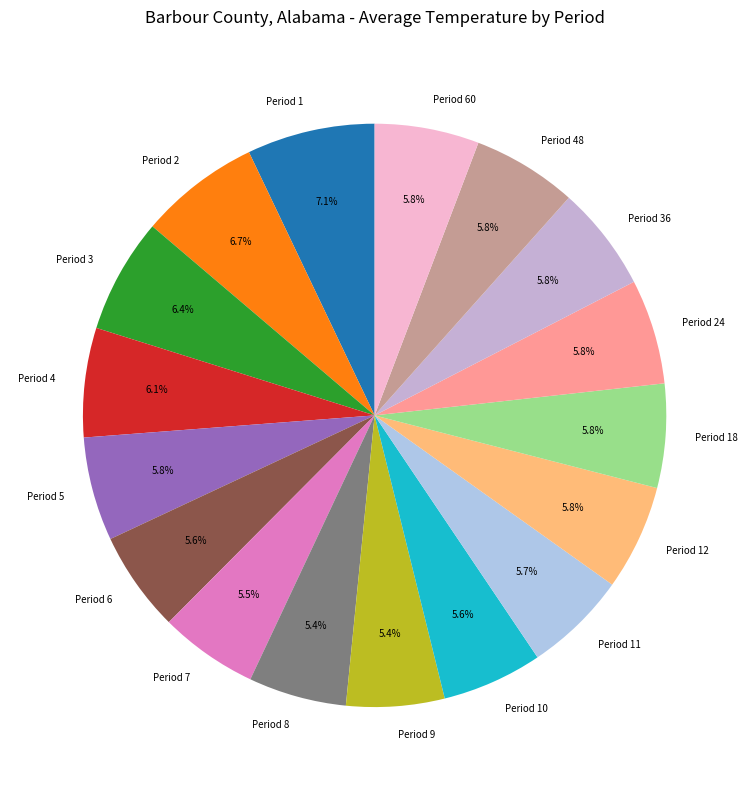

Between Period 3 and Period 48, which is larger?

Period 3